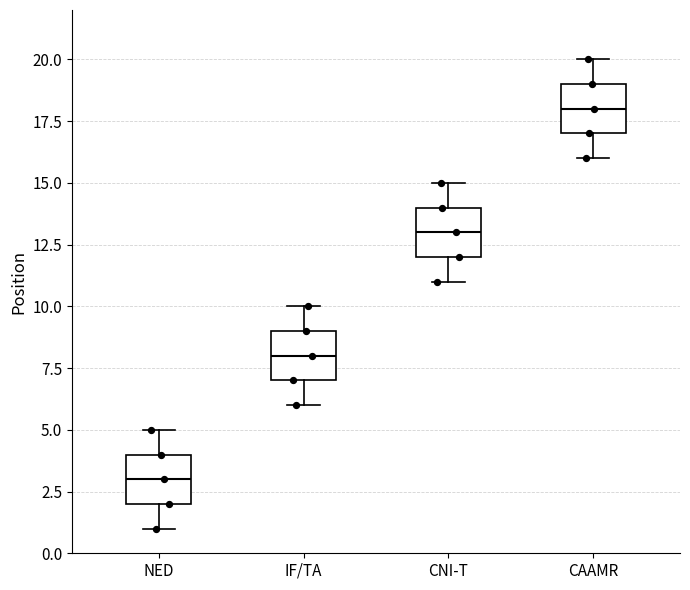

Reading left to right, read every box against the y-axis: the position of its median line, the range the box covers, and the ends of its whiskers. The values are not printed on the chart, so give them approximately, as read against the axis.

NED: median 3, box 2 to 4, whiskers 1 to 5
IF/TA: median 8, box 7 to 9, whiskers 6 to 10
CNI-T: median 13, box 12 to 14, whiskers 11 to 15
CAAMR: median 18, box 17 to 19, whiskers 16 to 20